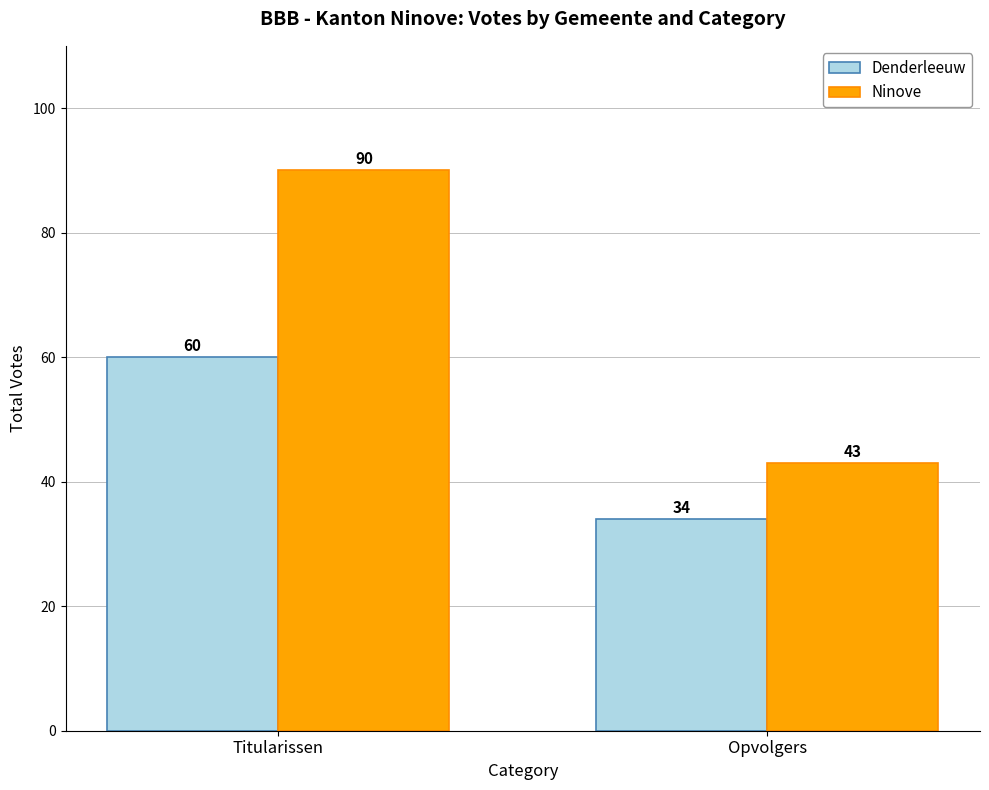

What is the approximate value of Ninove at Opvolgers?

43